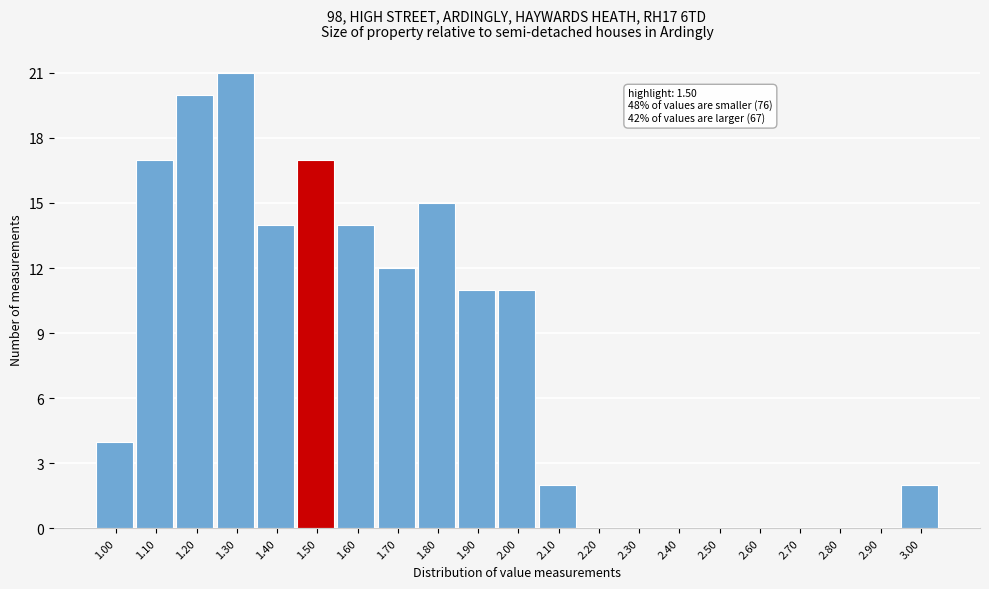

Reading right to left, transcribe all the data shown in this chart.

3.00=2	2.90=0	2.80=0	2.70=0	2.60=0	2.50=0	2.40=0	2.30=0	2.20=0	2.10=2	2.00=11	1.90=11	1.80=15	1.70=12	1.60=14	1.50=17	1.40=14	1.30=21	1.20=20	1.10=17	1.00=4